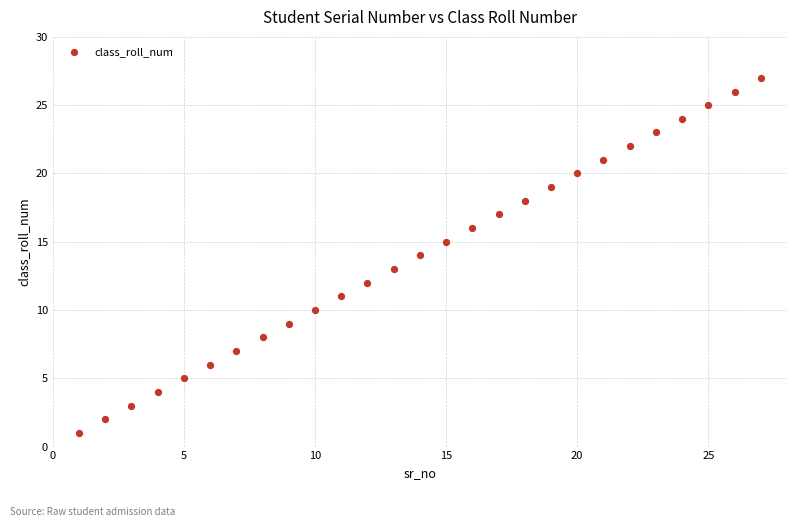

What is the range of Y values (max minus min)?

26